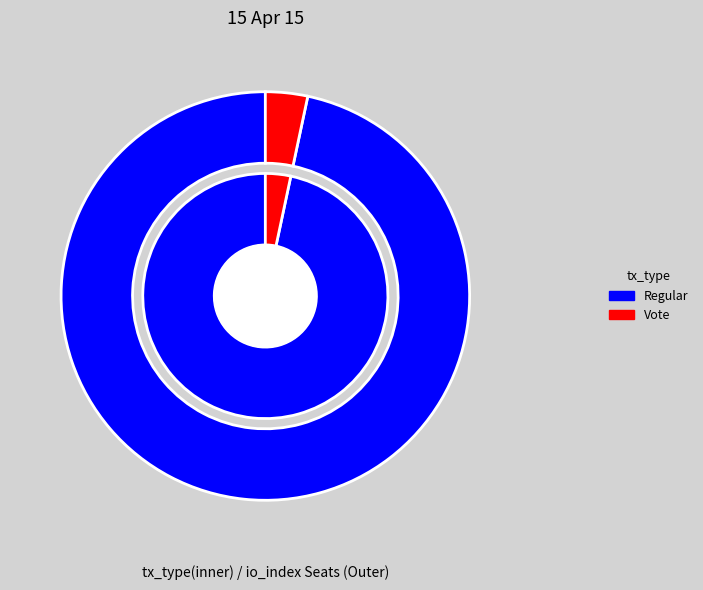

To the nearest percent, what is the average slice percentage?

50%